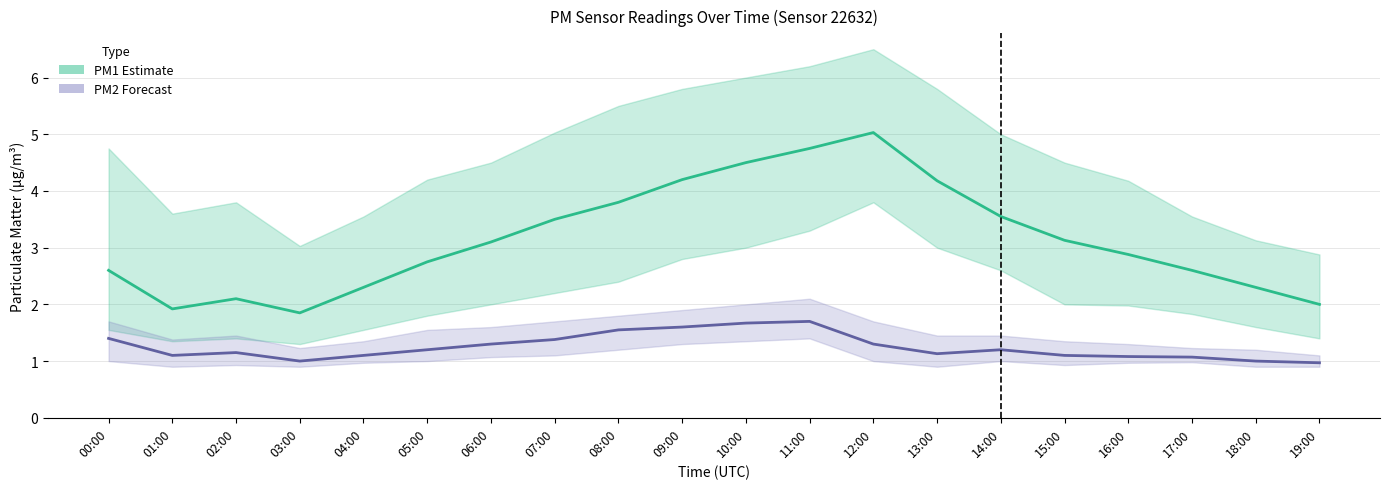

Reading left to right, extract all data points from this chart.

PM1 (Estimate): 2.6	1.9	2.1	1.9	2.3	2.8	3.1	3.5	3.8	4.2	4.5	4.8	5.0	4.2	3.5	3.1	2.9	2.6	2.3	2.0
PM2 (Forecast): 1.4	1.1	1.1	1.0	1.1	1.2	1.3	1.4	1.6	1.6	1.7	1.7	1.3	1.1	1.2	1.1	1.1	1.1	1.0	1.0